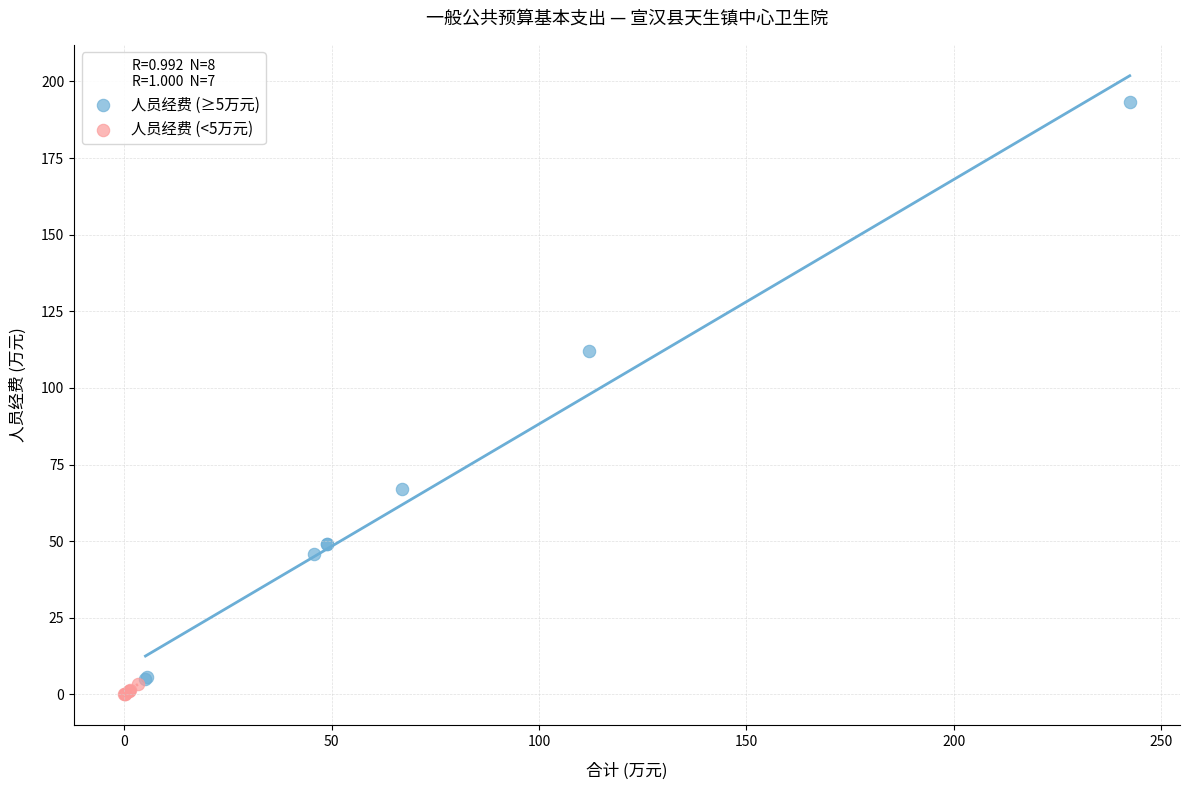

Which series contains the highest Y value?

人员经费 (≥5万元)